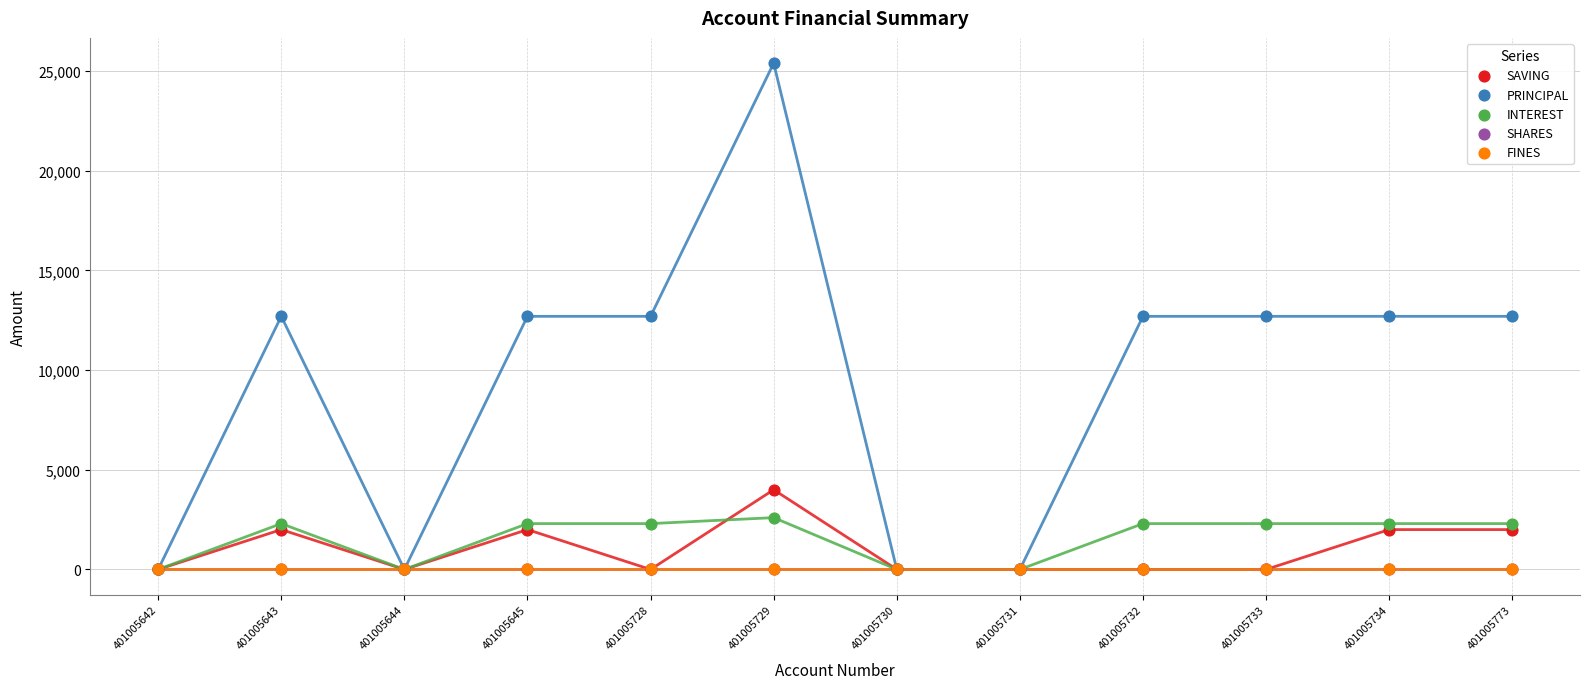

Which series reaches the maximum Y coordinate?

PRINCIPAL